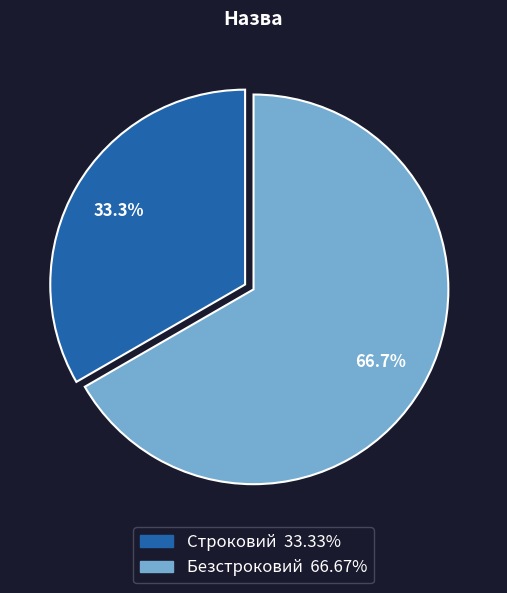

What is the ratio of the value at Безстроковий to the value at Строковий?

2.0